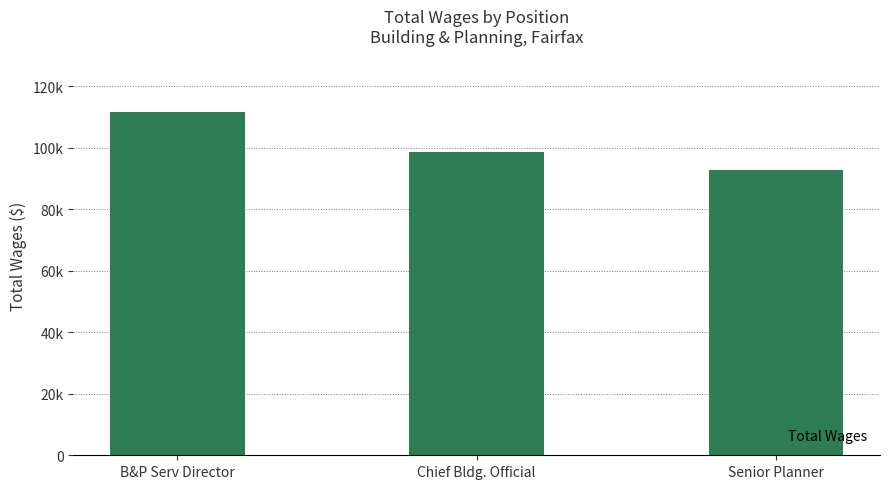

Reading right to left, transcribe all the data shown in this chart.

Senior Planner=92791	Chief Bldg. Official=98640	B&P Serv Director=111538